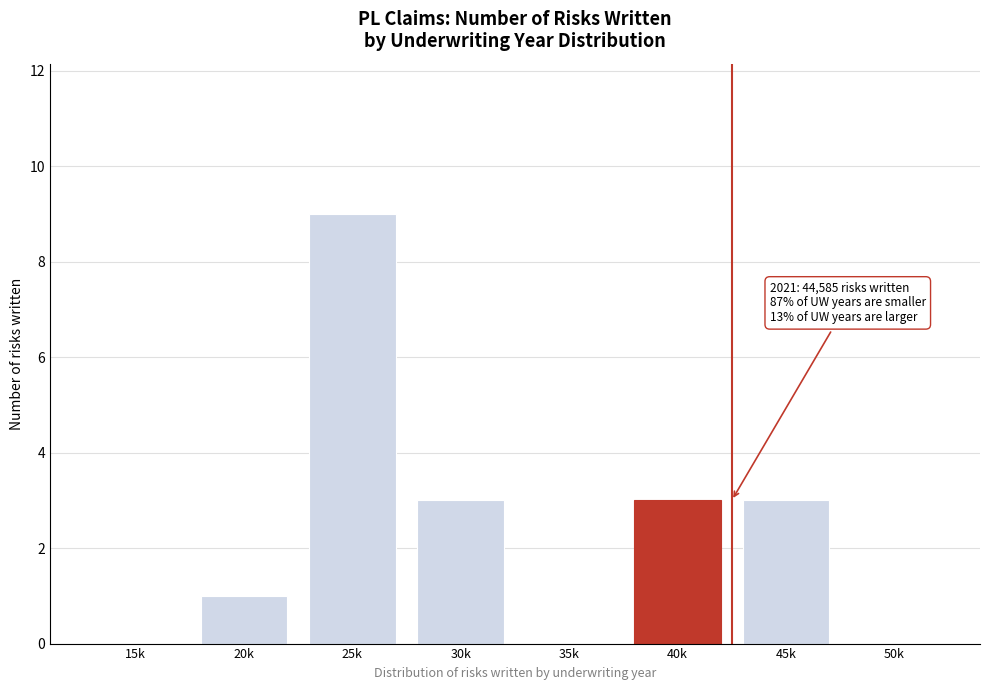

Reading right to left, list all the values displayed in this chart.

50k=0	45k=3	40k=3	35k=0	30k=3	25k=9	20k=1	15k=0